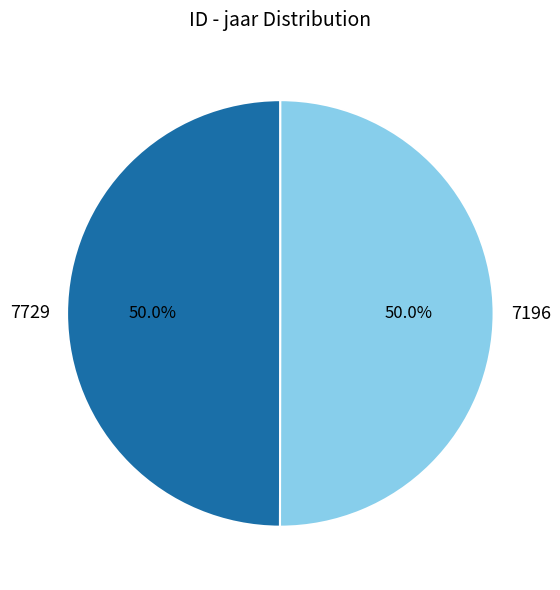

Combined, do 7196 and 7729 account for over 50%?

Yes